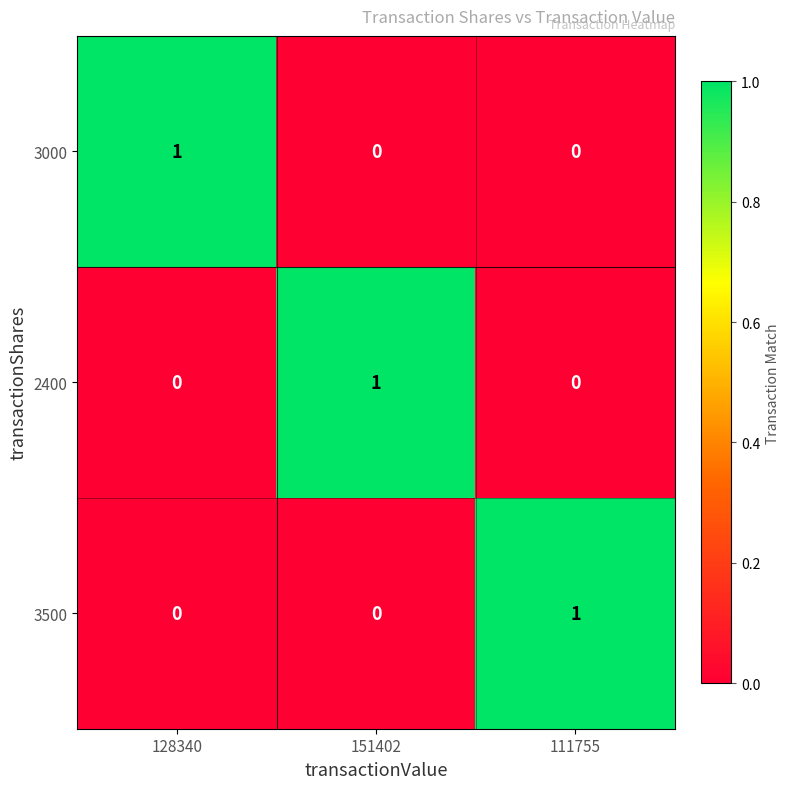

Which category has the highest value in the 3500 series?

111755